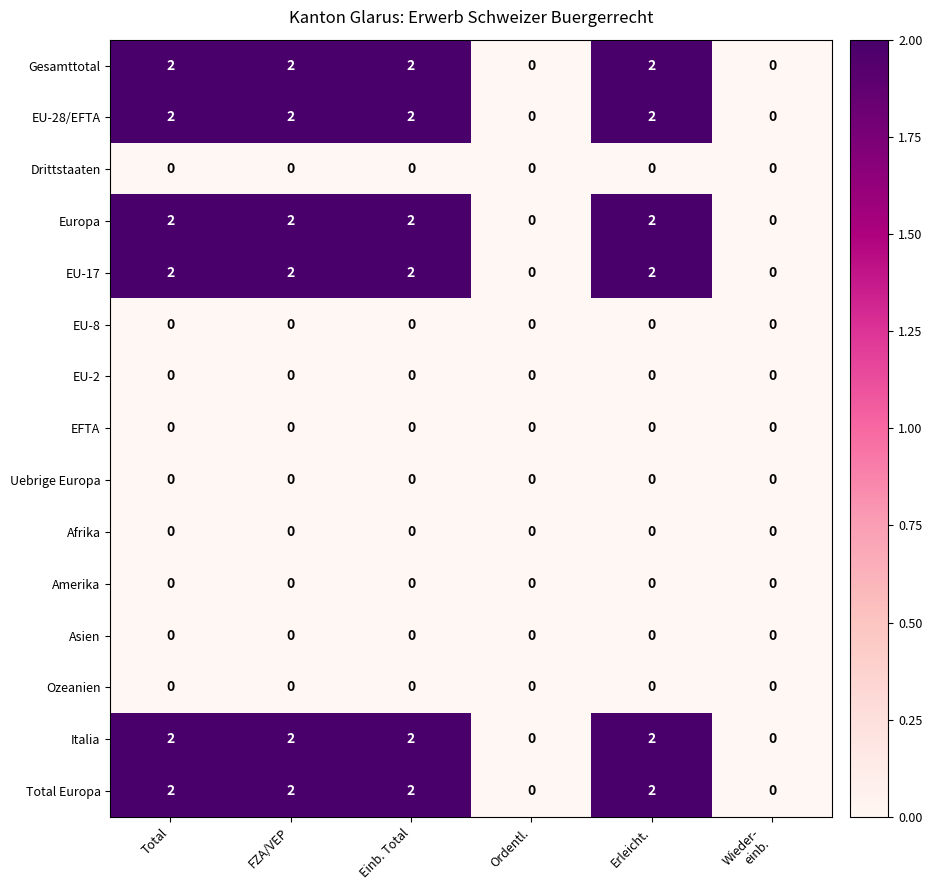

What is the sum of all Italia values?

8